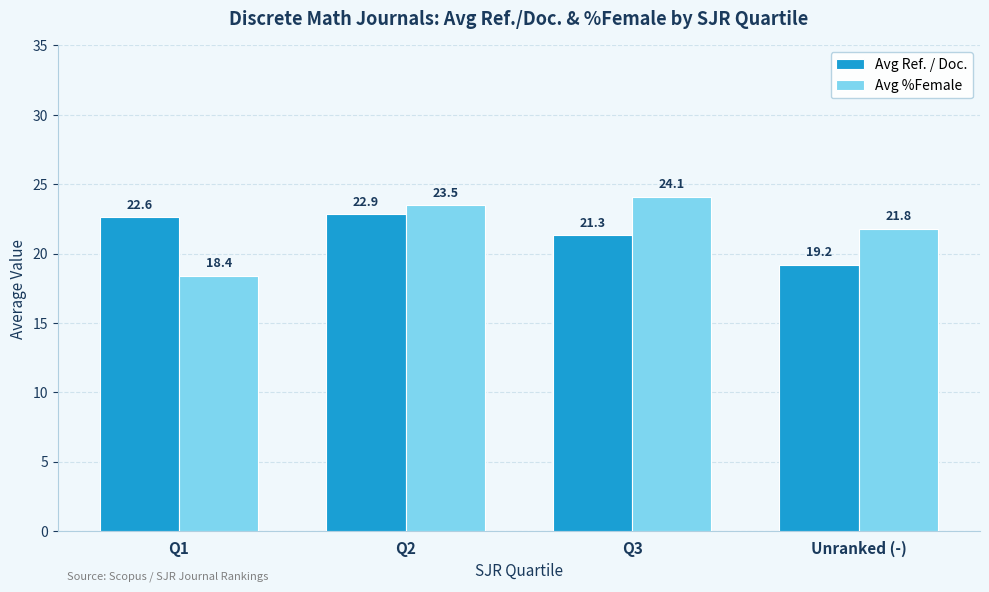

Reading left to right, what are all the values shown in this chart?

Avg Ref. / Doc.: 22.6	22.9	21.3	19.2
Avg %Female: 18.4	23.5	24.1	21.8